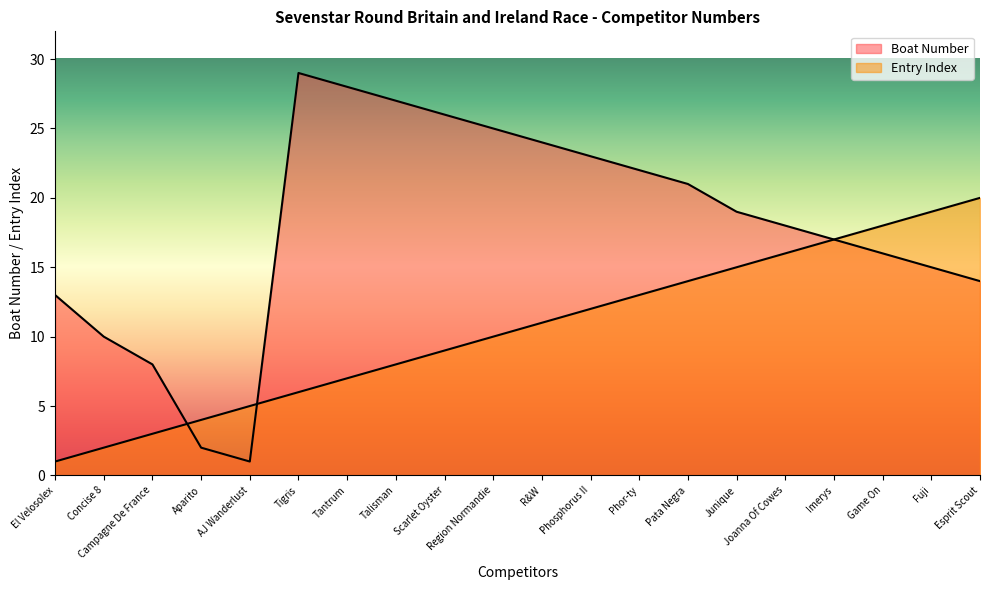

Between which two adjacent categories do Entry Index and Boat Number first intersect?

Campagne De France and Aparito